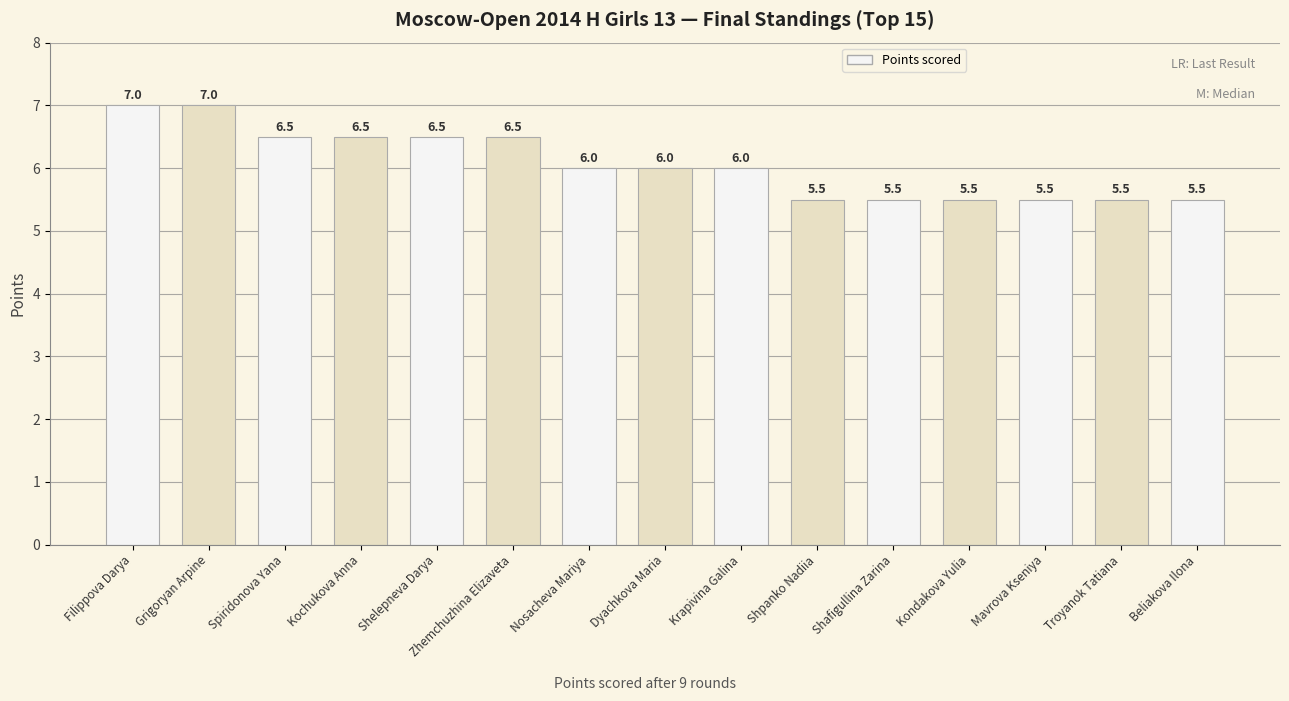

Reading left to right, transcribe all the data shown in this chart.

Filippova Darya=7.0	Grigoryan Arpine=7.0	Spiridonova Yana=6.5	Kochukova Anna=6.5	Shelepneva Darya=6.5	Zhemchuzhina Elizaveta=6.5	Nosacheva Mariya=6.0	Dyachkova Maria=6.0	Krapivina Galina=6.0	Shpanko Nadiia=5.5	Shafigullina Zarina=5.5	Kondakova Yulia=5.5	Mavrova Kseniya=5.5	Troyanok Tatiana=5.5	Beliakova Ilona=5.5